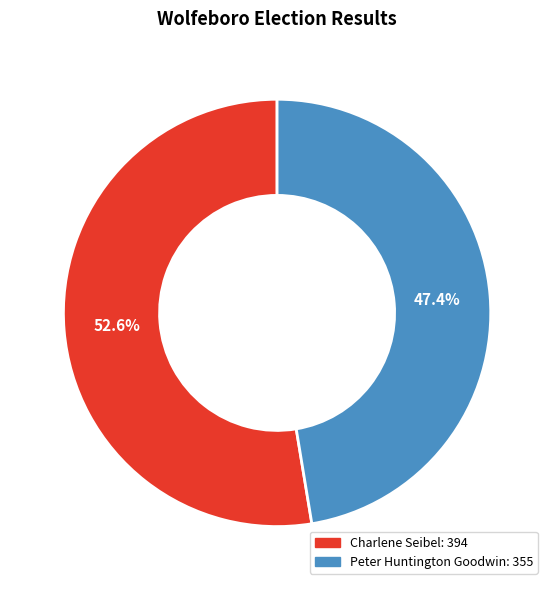

Does any single category account for the majority?

Yes